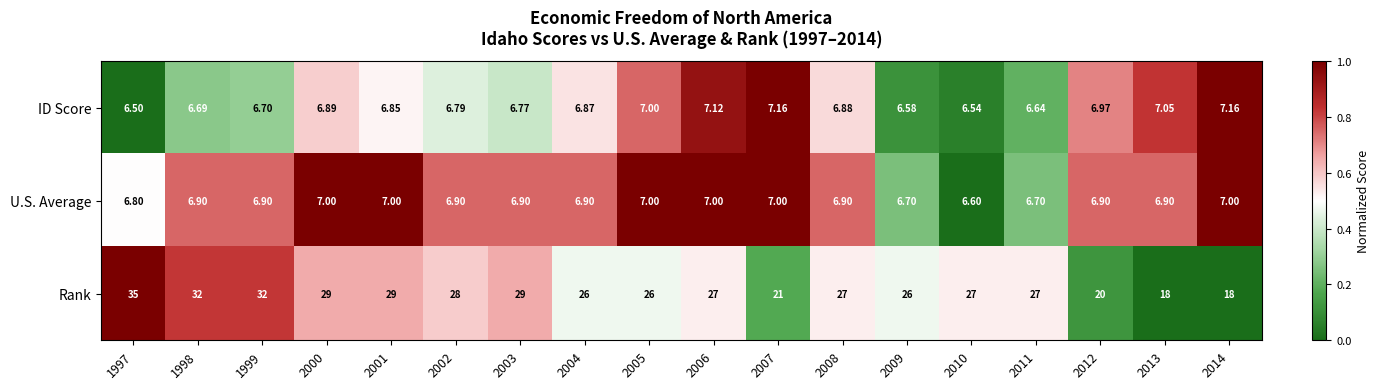

Rank the series by their maximum value, from lowest to highest.

U.S. Average, ID Score, Rank